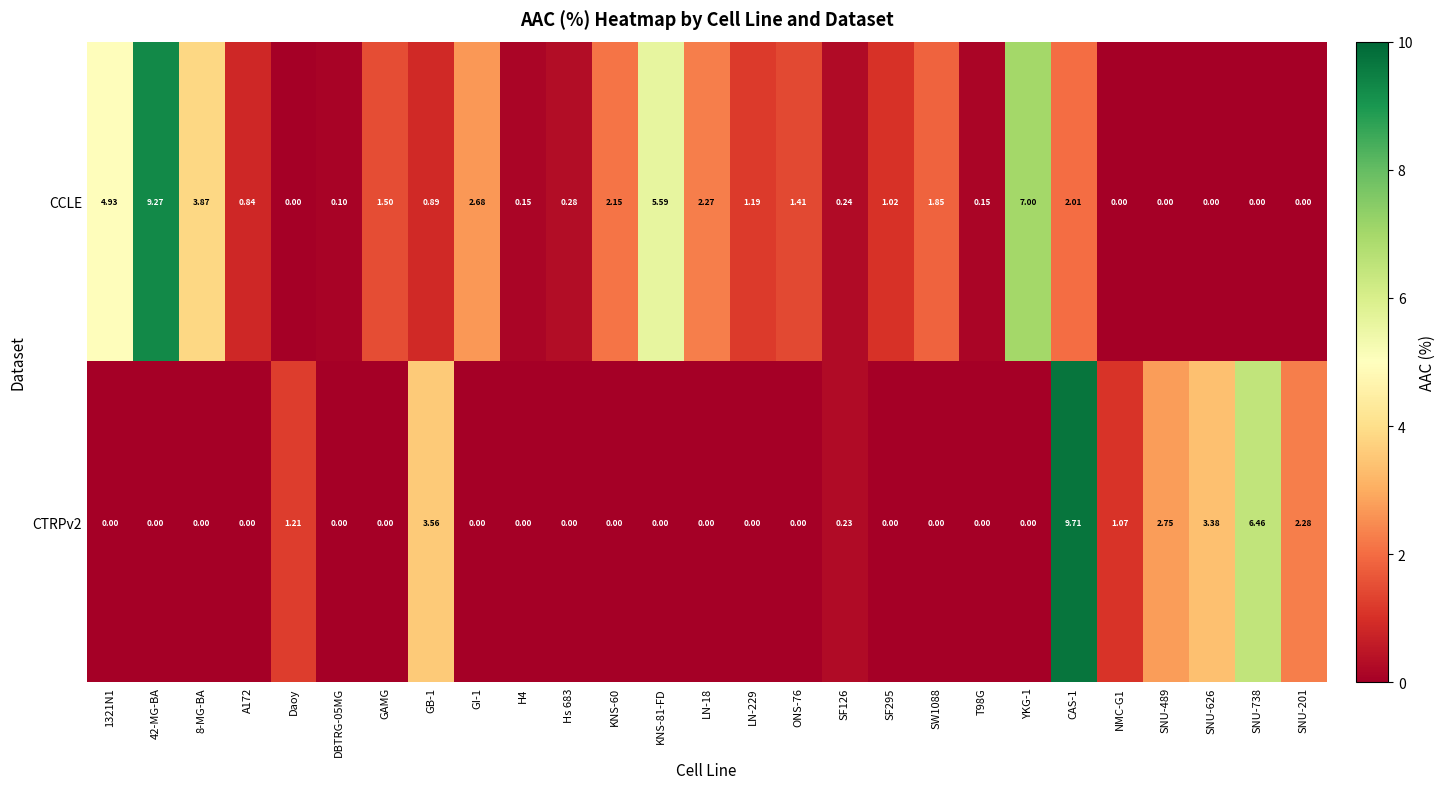

Which series has the largest total across all categories?

CCLE